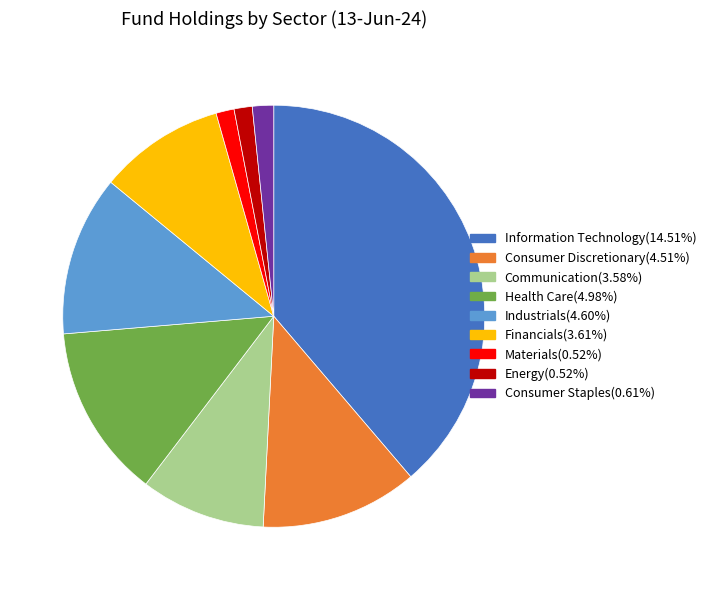

The Information Technology slice represents 30% of the pie. True or false?

False